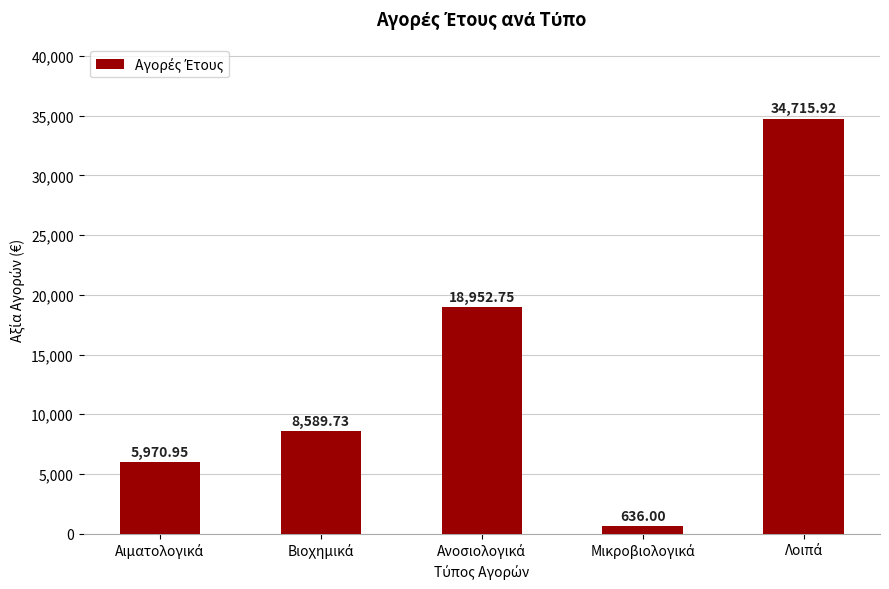

What is the difference between the maximum and minimum values?

34079.9